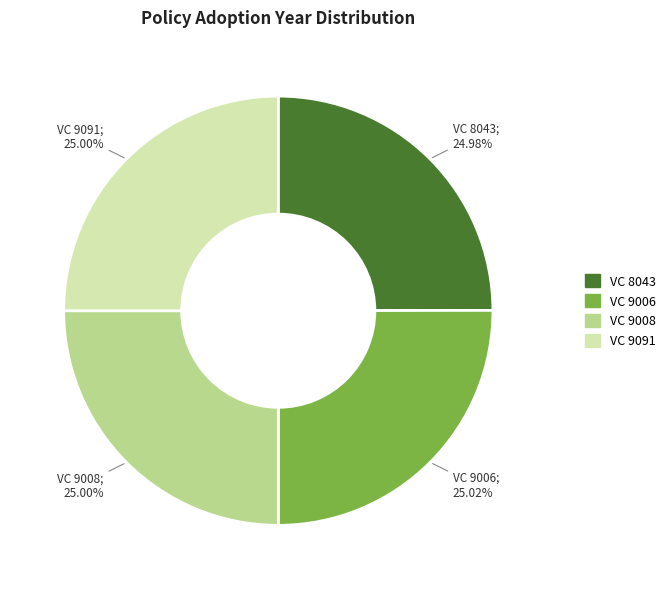

Does VC 8043 represent more than half of the total?

No